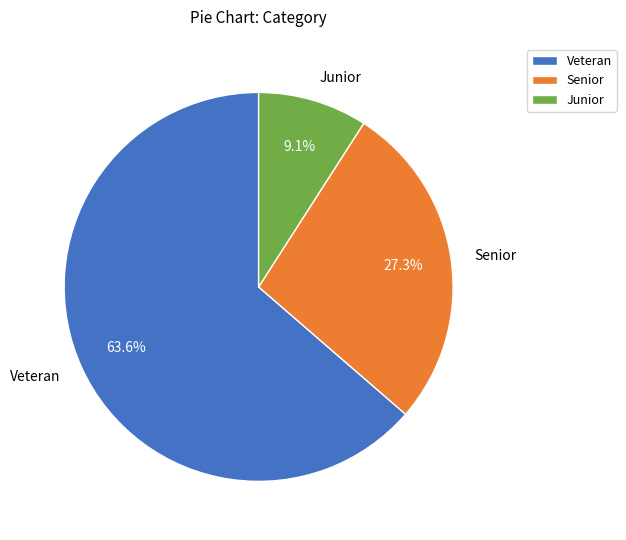

What portion of the pie excludes Senior?

72.7%